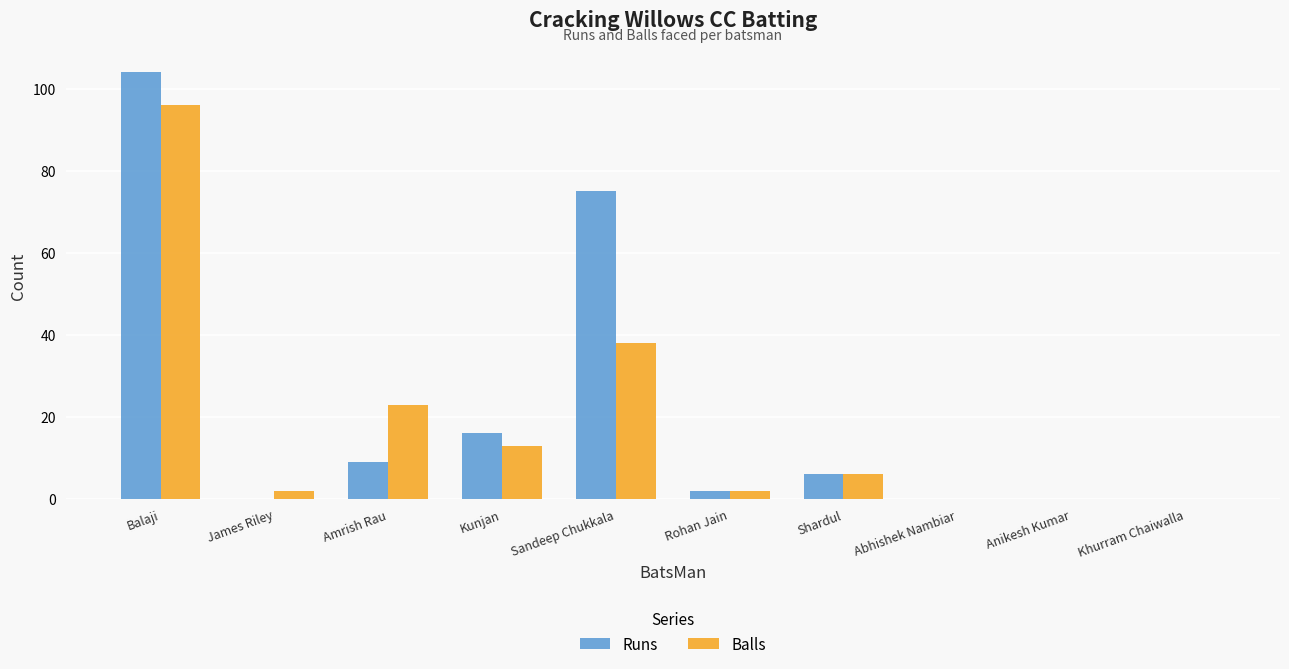

What are all the series names shown in the legend?

Runs, Balls